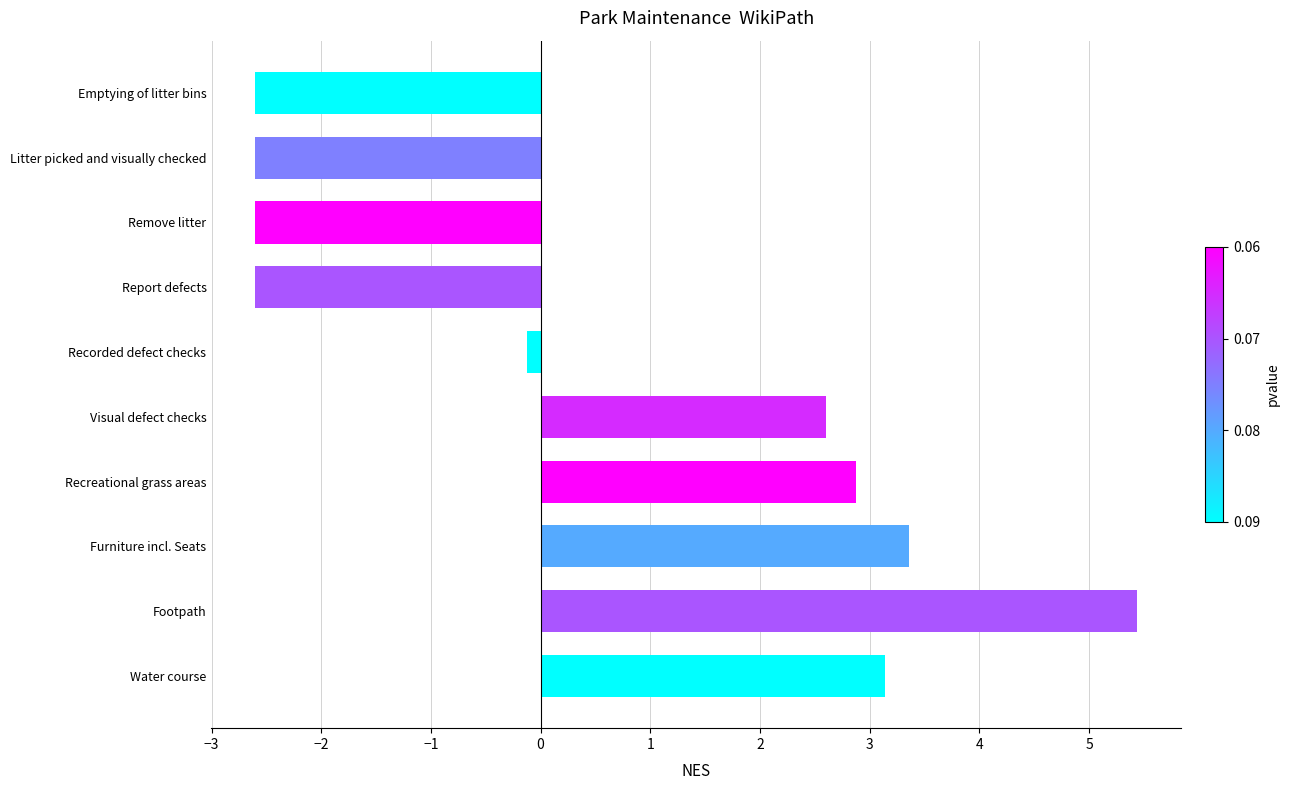

Which has a higher value, Visual defect checks or Recreational grass areas?

Recreational grass areas